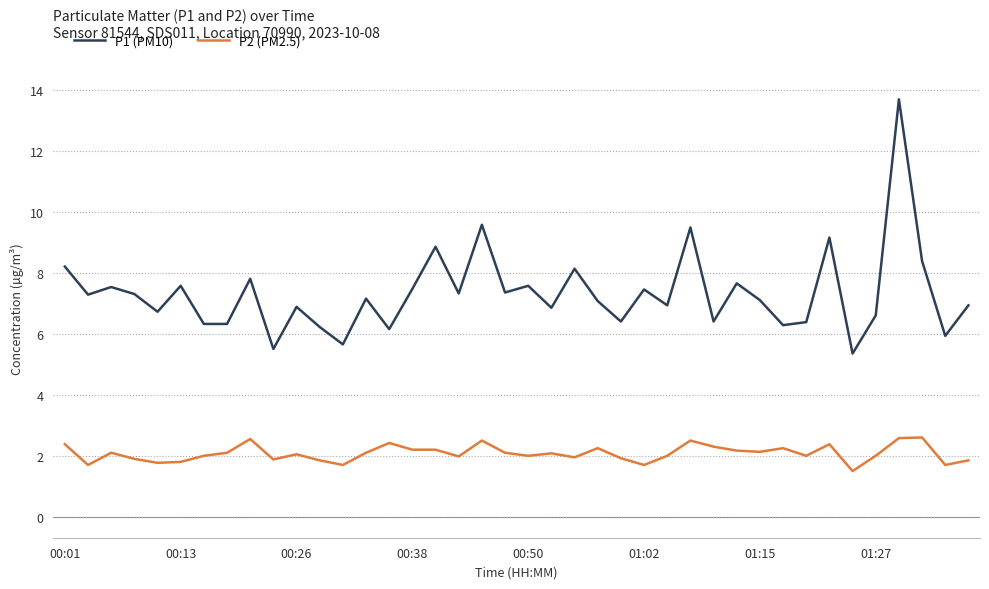

What is the average value of the P1 (PM10) series?

7.3